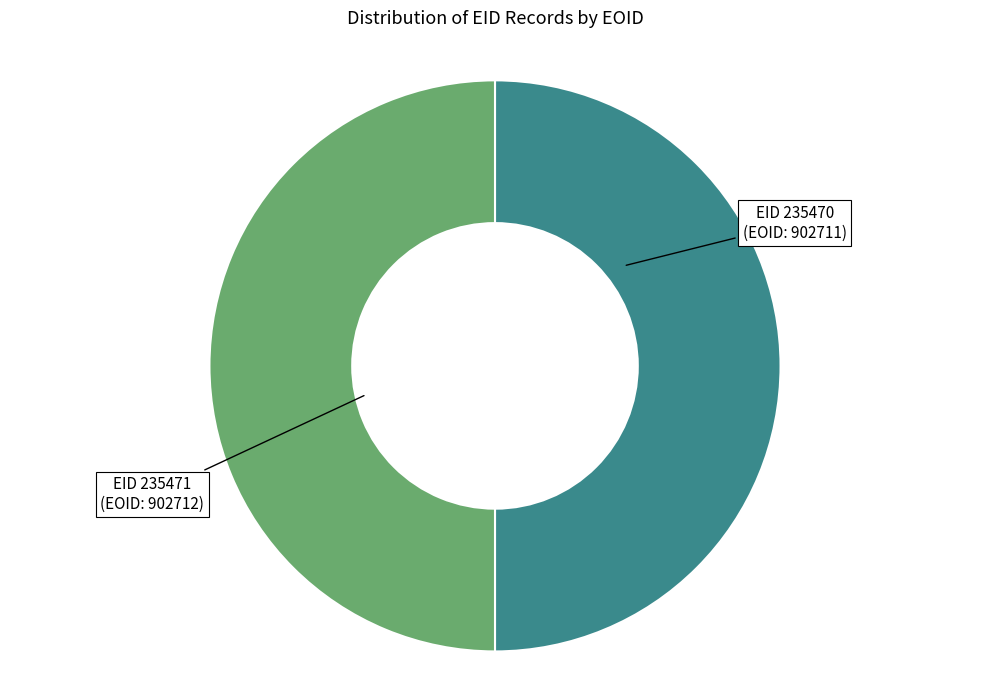

Approximately how many times larger is the value at EID 235471 (EOID: 902712) compared to EID 235470 (EOID: 902711)?

1.0